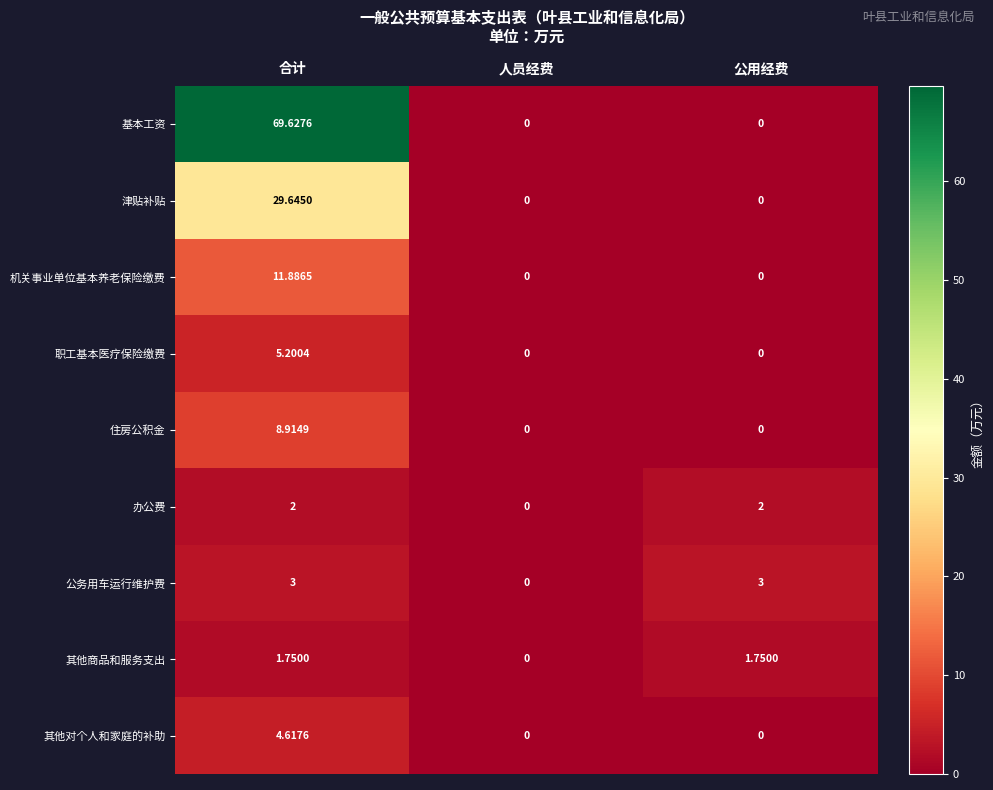

Which category has the highest value across all series?

合计